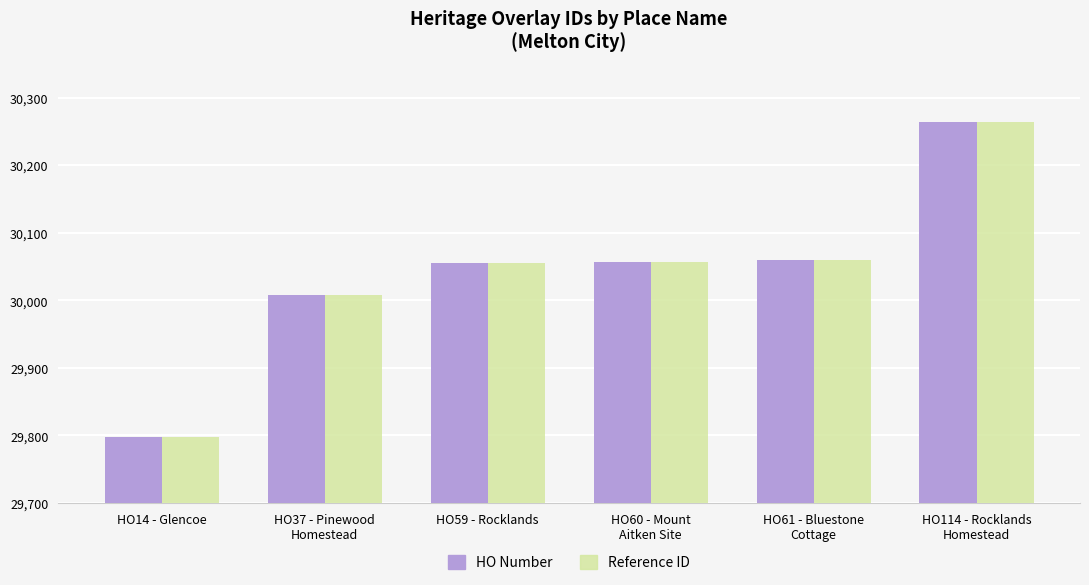

What is the label of the 4th bar from the right?

HO59 - Rocklands